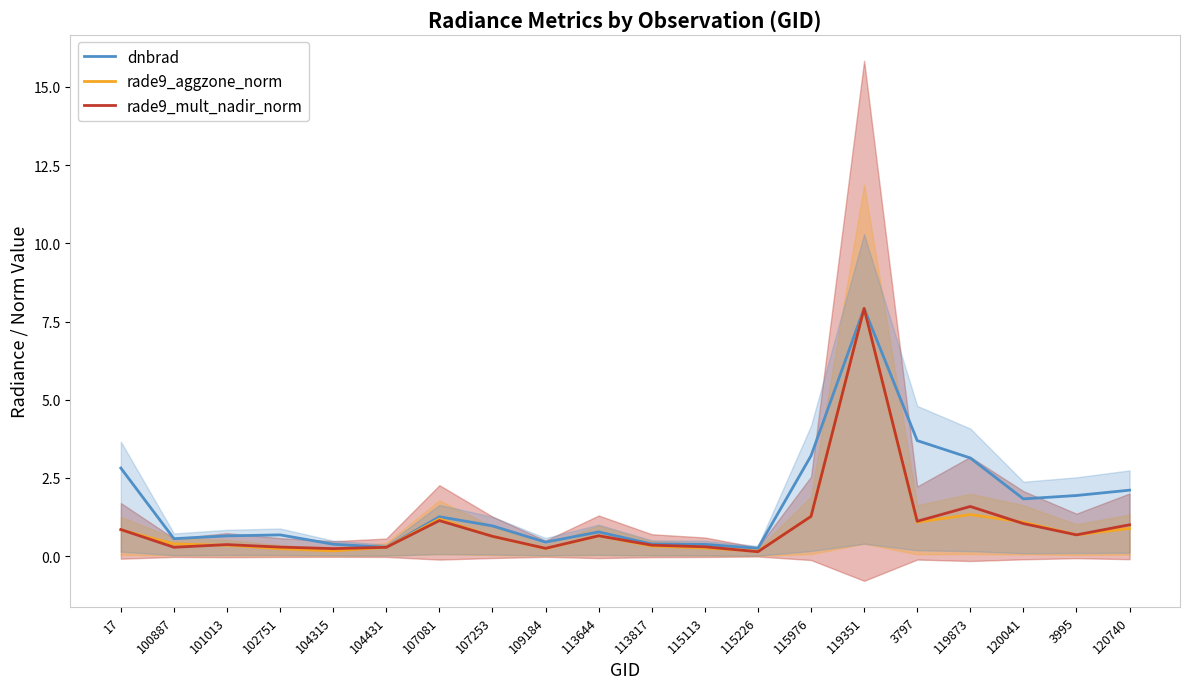

What value does the dnbrad series have at 104315?

0.4